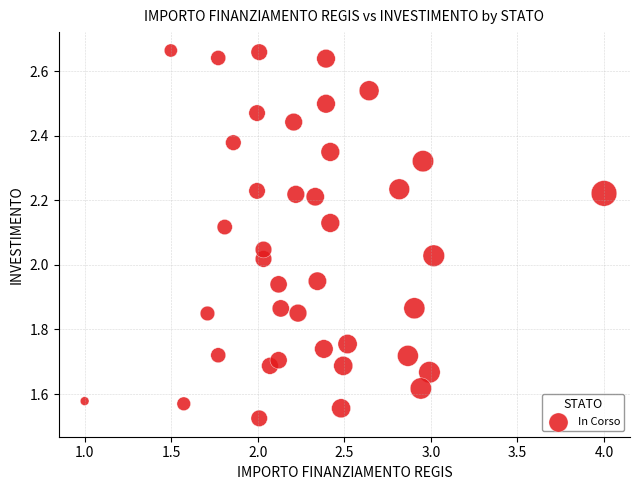

What is the range of X values (max minus min)?

3.0